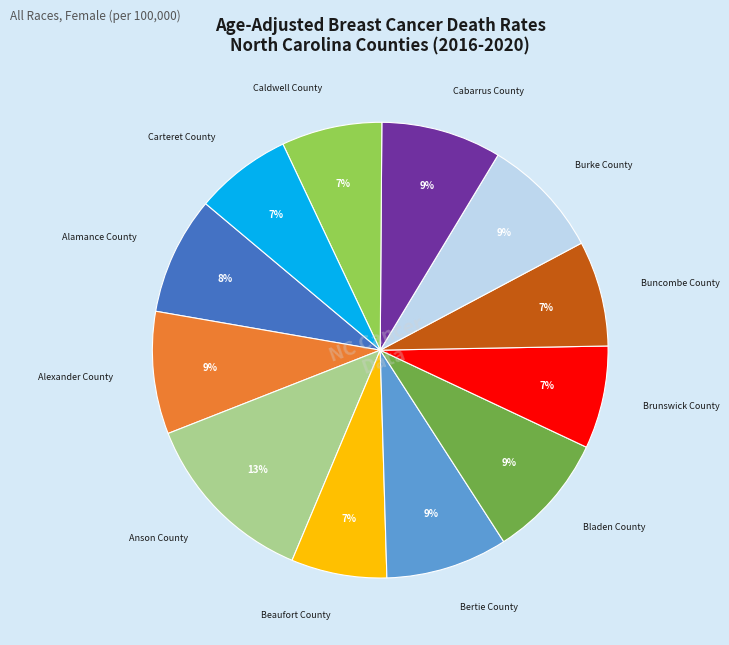

Which category has the biggest portion of the pie?

Anson County